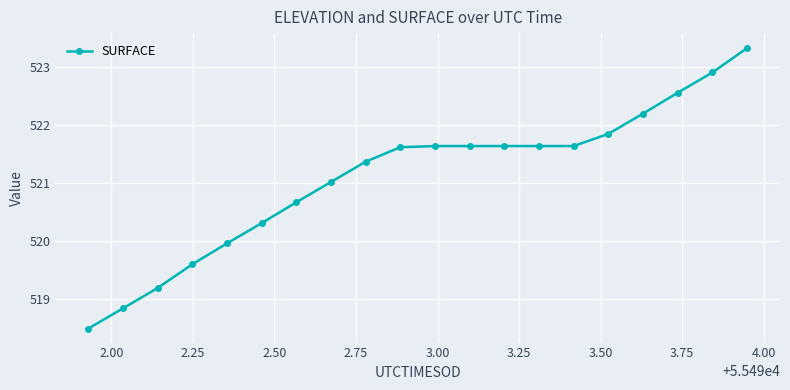

What is the difference between the maximum and minimum values?

4.8